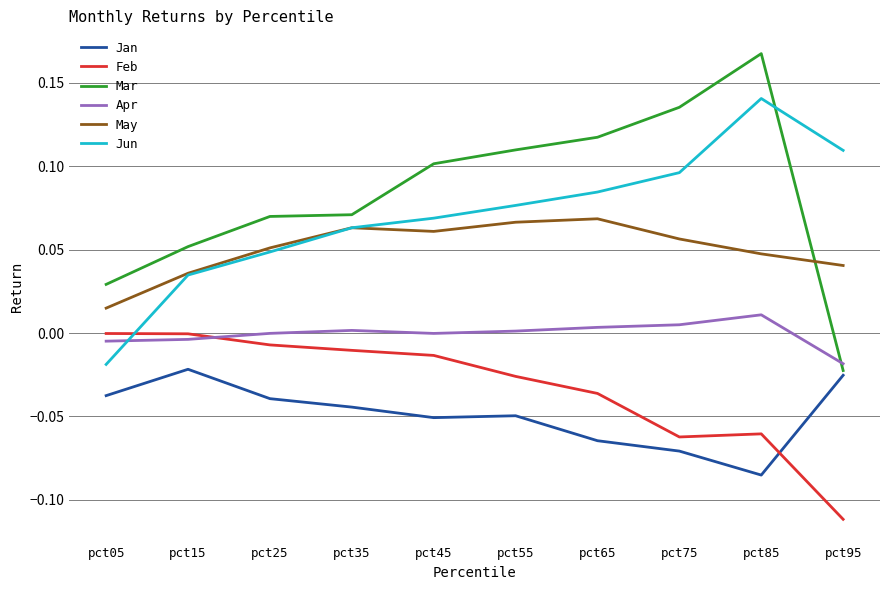

True or false: May and Feb intersect in this chart.

False